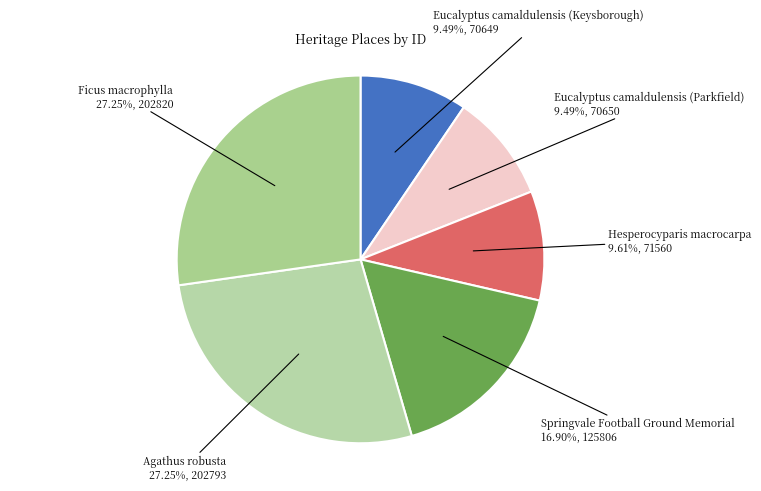

Approximately how many times larger is the value at Agathus robusta compared to Springvale Football Ground Memorial?

1.6